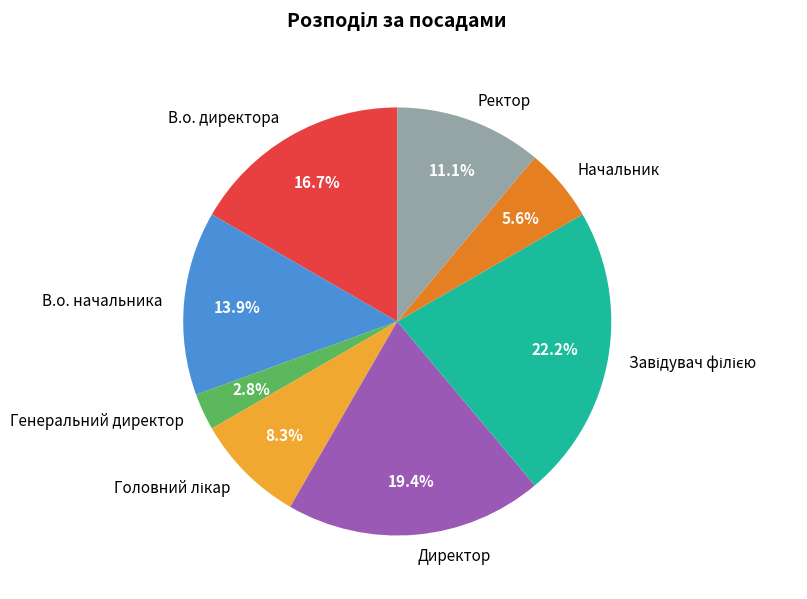

Count the number of slices in the pie.

8